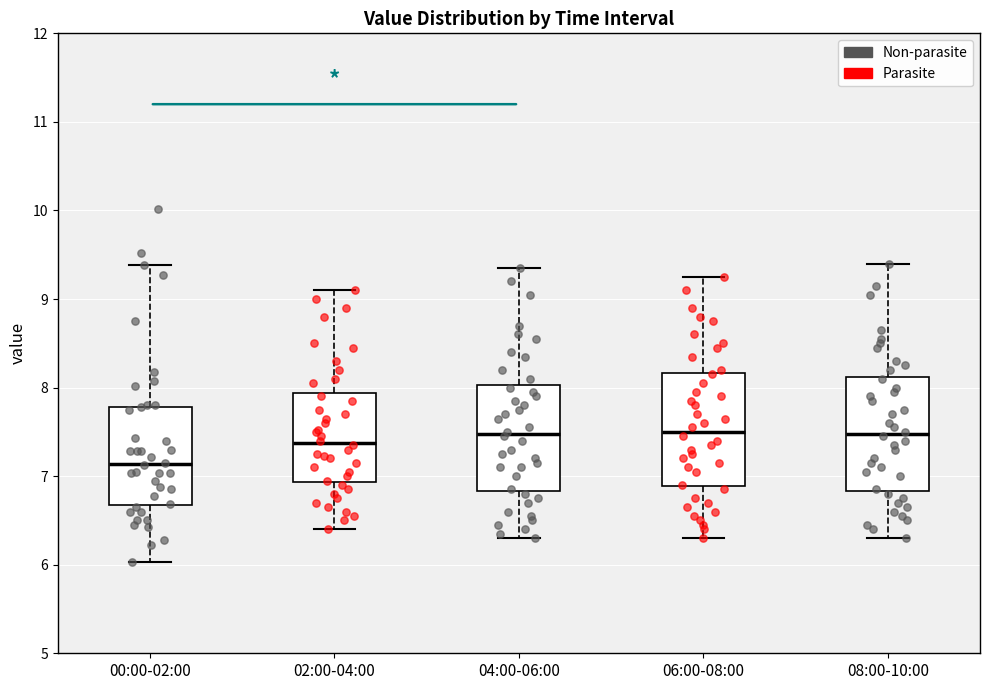

Where is the lower edge of the box for 00:00-02:00 on the y-axis? The values are not printed on the chart, so give them approximately, as read against the axis.

6.7